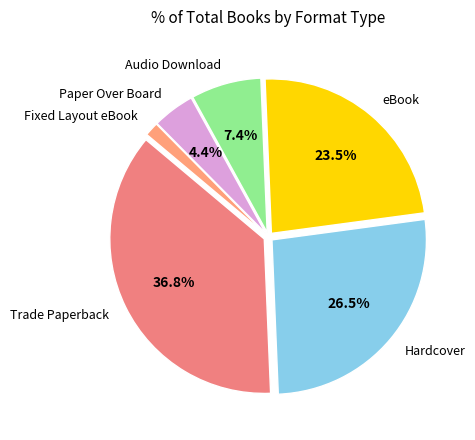

Is there a majority slice in this chart?

No